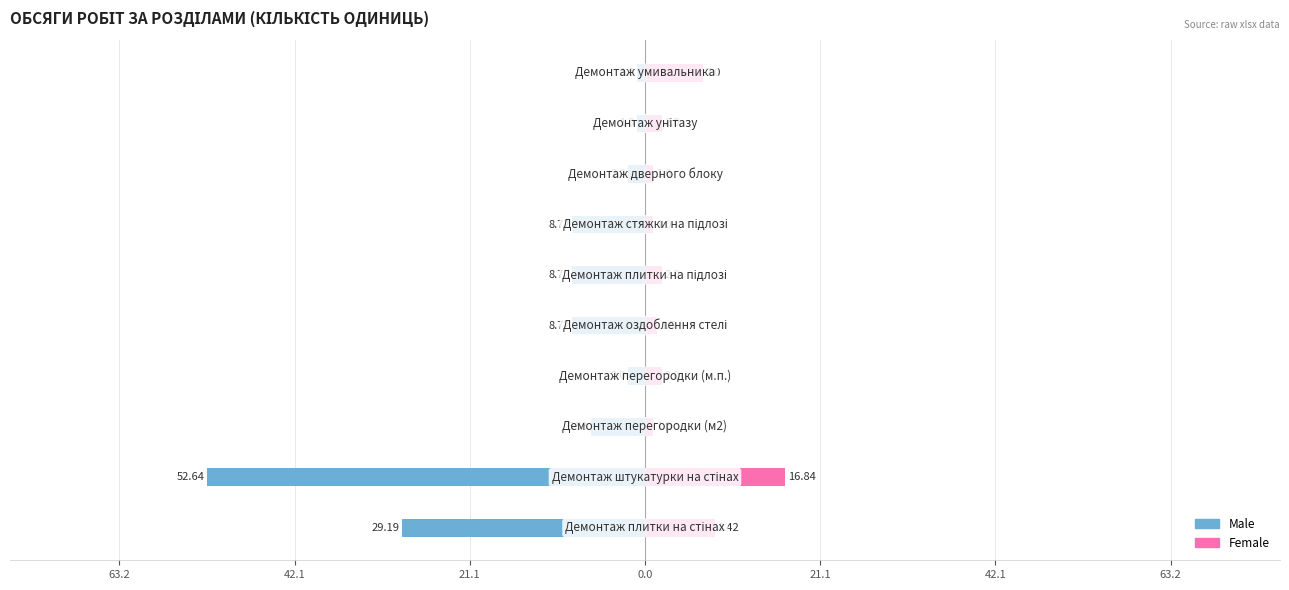

What is the smallest value displayed?

-52.6